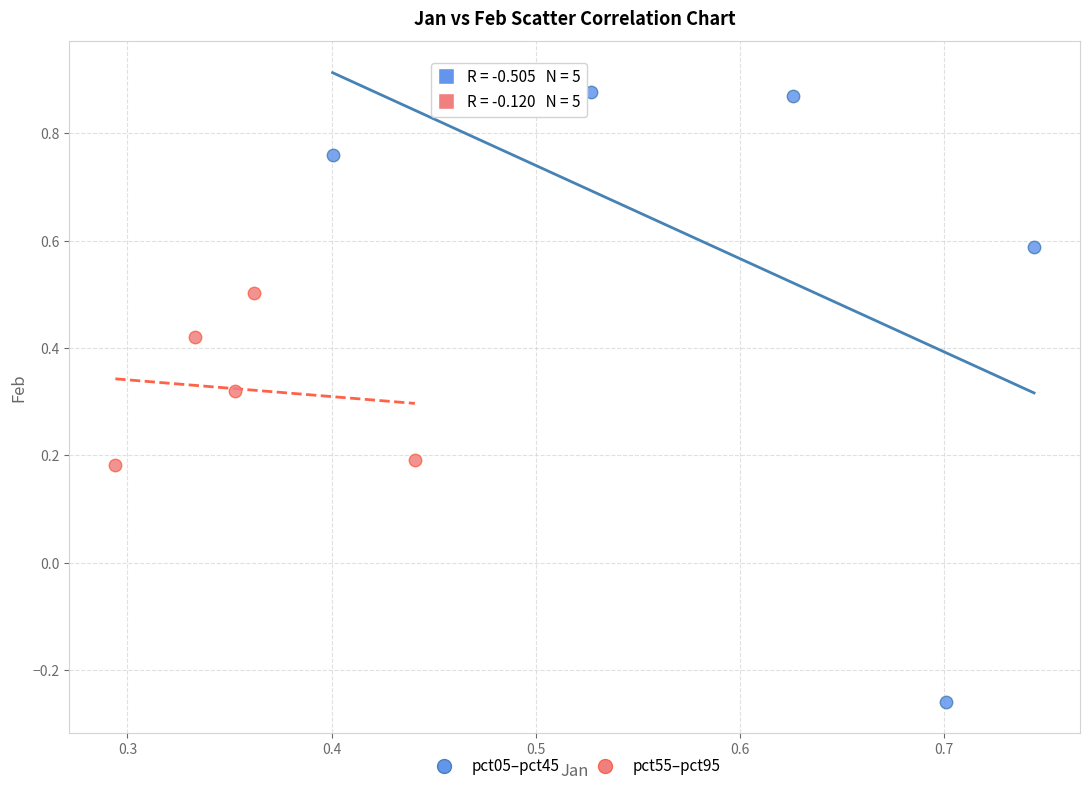

Which series reaches the maximum Y coordinate?

pct05–pct45